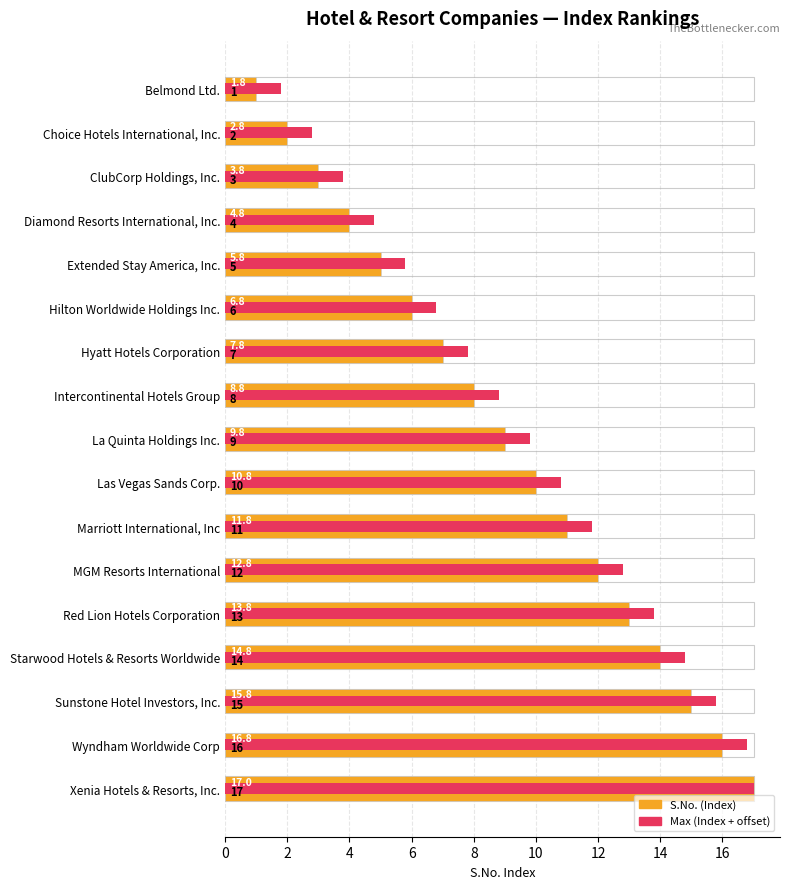

True or false: Max (Index + offset) has a value of 5.5 at ClubCorp Holdings, Inc..

False